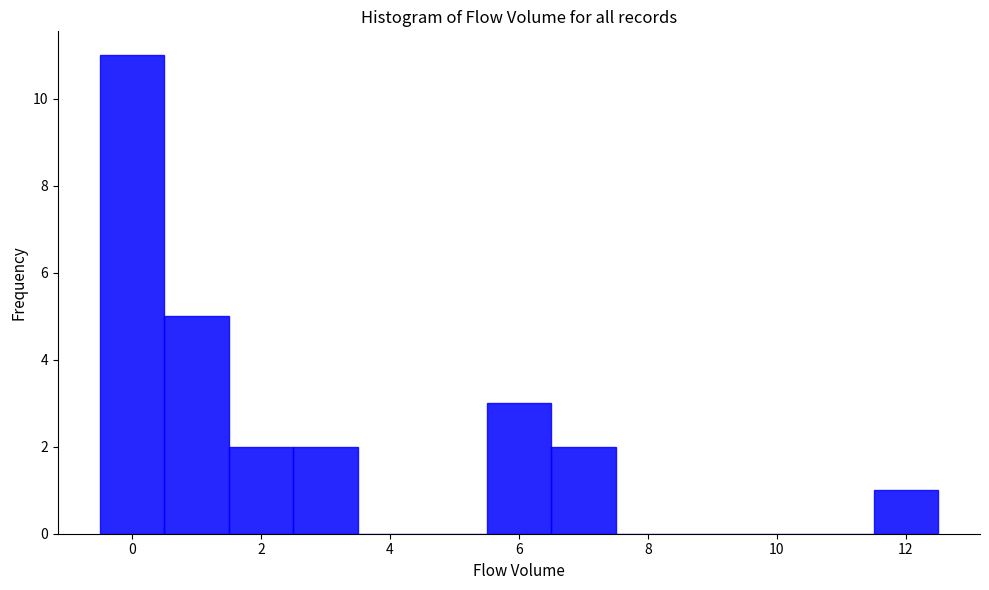

Reading left to right, list every bar in this chart as the range it spans on the x-axis followed by its height. Neither the bar edges nor the heights are printed on the chart, so give them approximately, as read against the axes.

-0.5 to 0.5: 11
0.5 to 1.5: 5
1.5 to 2.5: 2
2.5 to 3.5: 2
3.5 to 4.5: 0
4.5 to 5.5: 0
5.5 to 6.5: 3
6.5 to 7.5: 2
7.5 to 8.5: 0
8.5 to 9.5: 0
9.5 to 10.5: 0
10.5 to 11.5: 0
11.5 to 12.5: 1